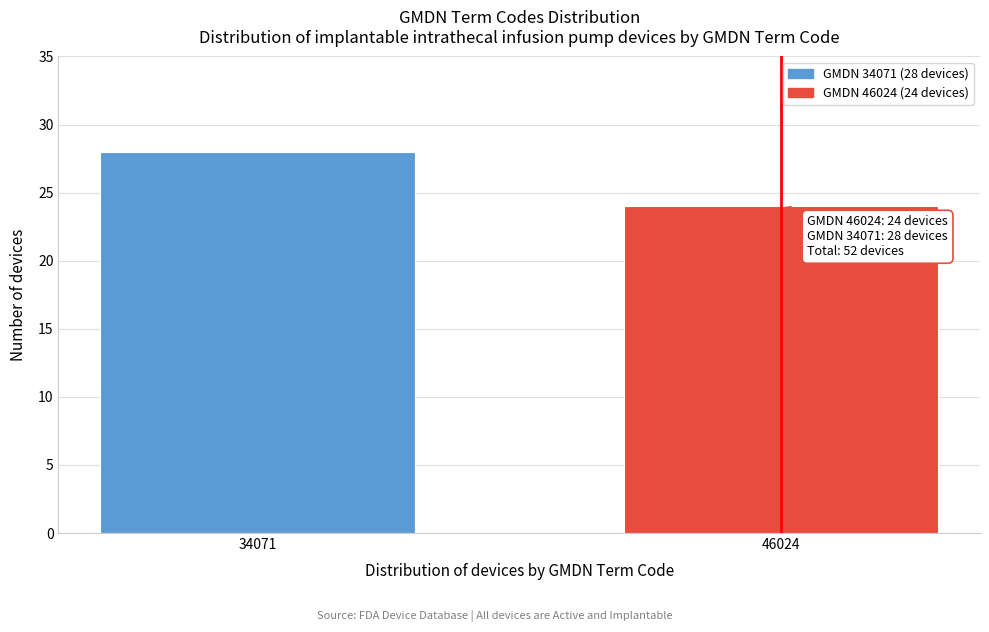

Reading left to right, what are all the values shown in this chart?

34071=28	46024=24